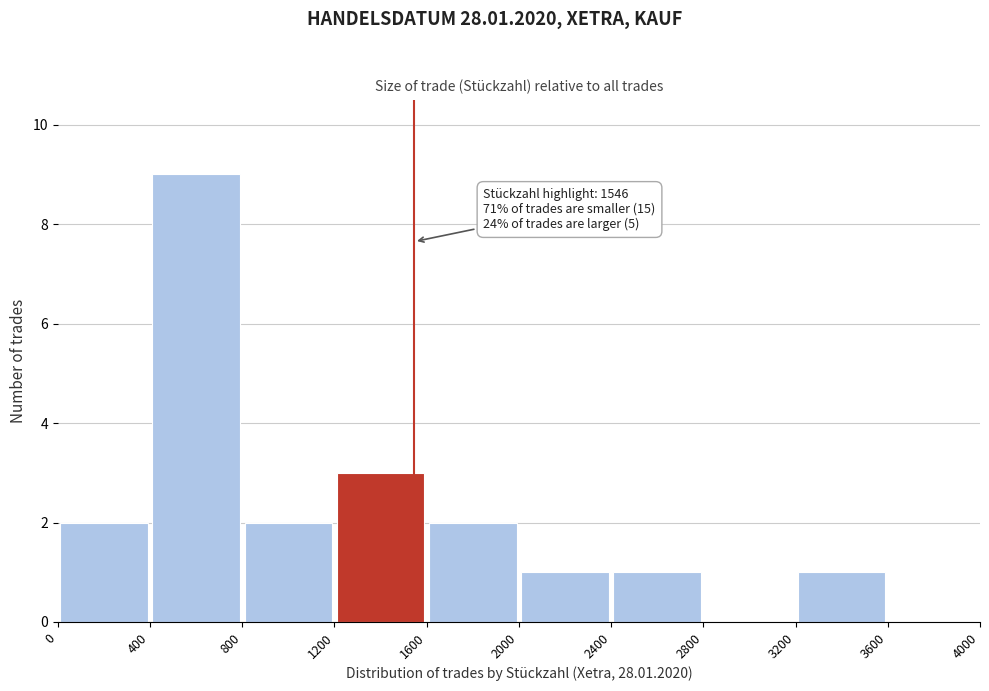

Which range on the x-axis has the tallest bar?

400 to 800